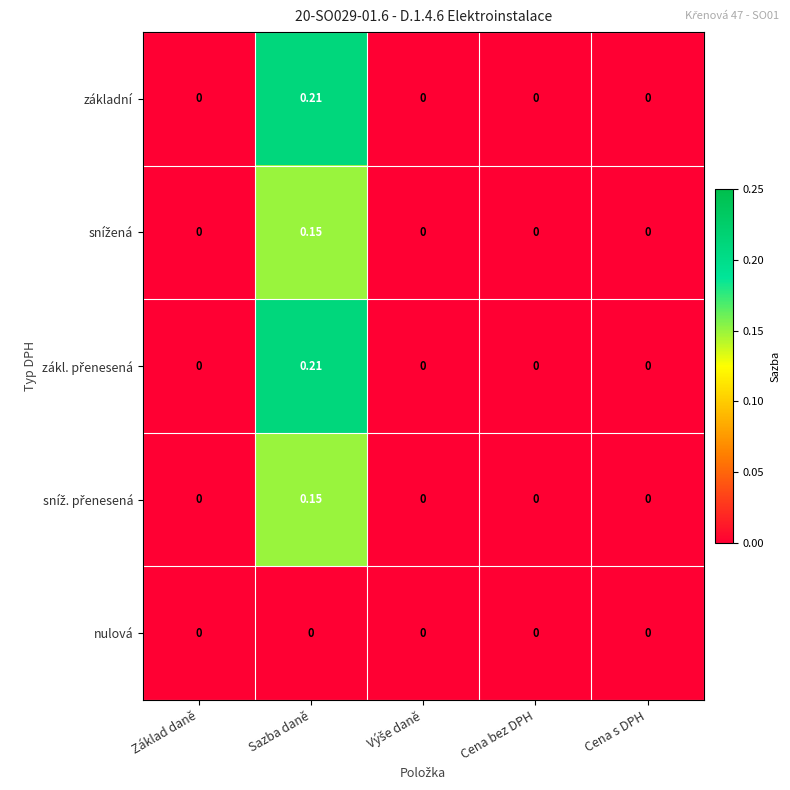

At which category is the sum across all series the highest?

Sazba daně